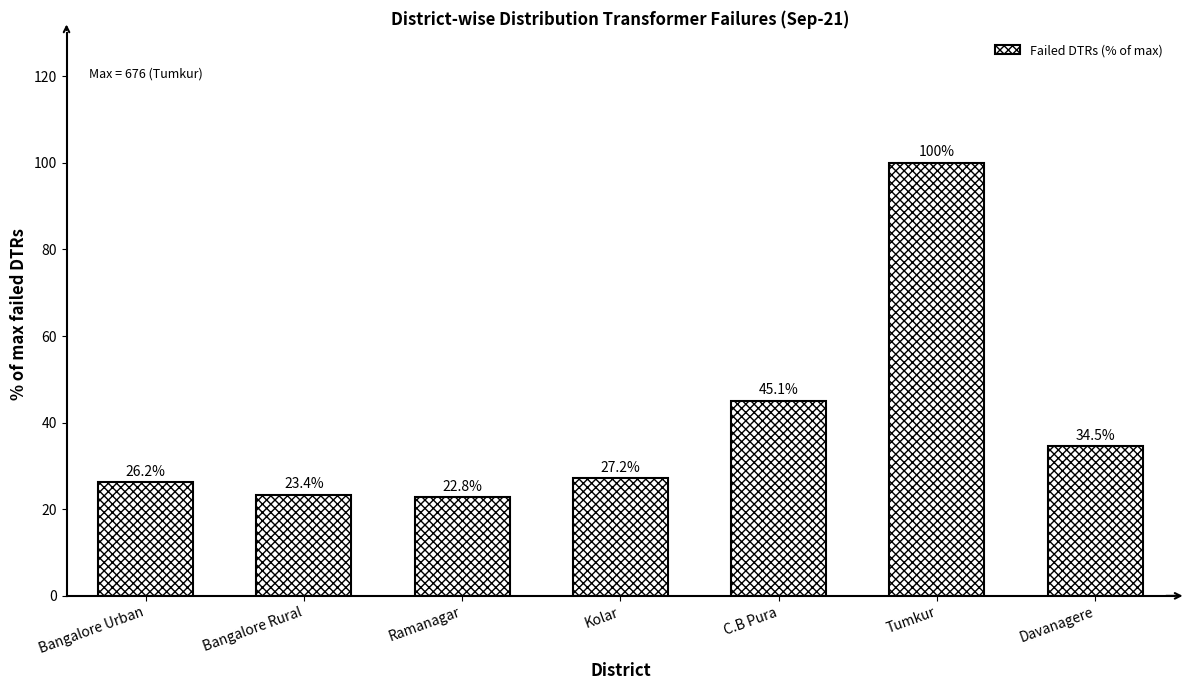

Reading right to left, what are all the values shown in this chart?

Davanagere=34.5	Tumkur=100.0	C.B Pura=45.1	Kolar=27.2	Ramanagar=22.8	Bangalore Rural=23.4	Bangalore Urban=26.2